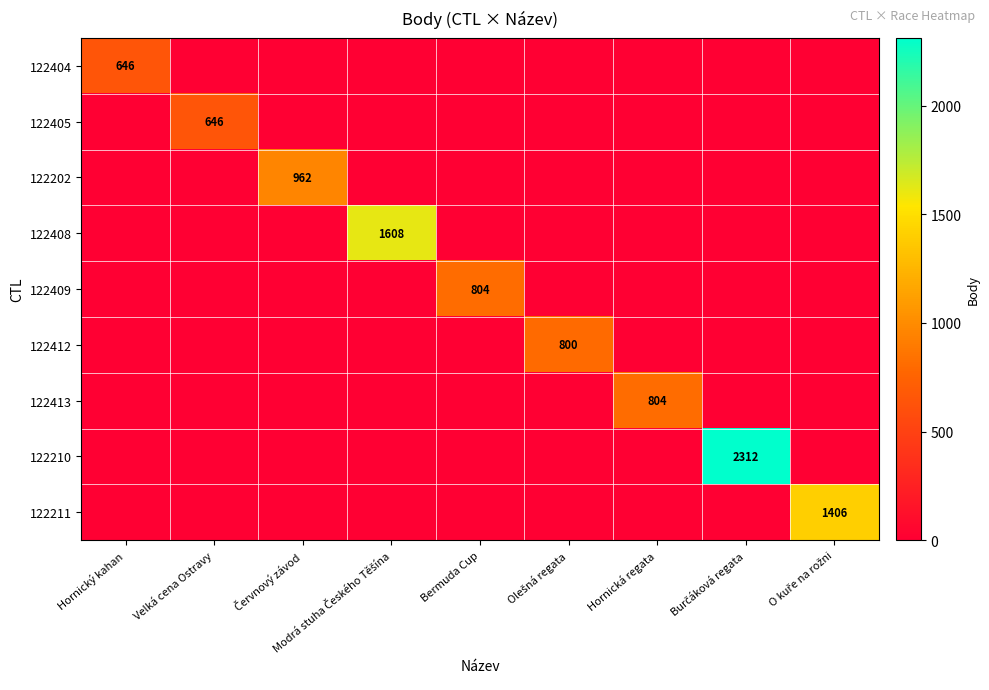

At which category is the sum across all series the highest?

Burčáková regata